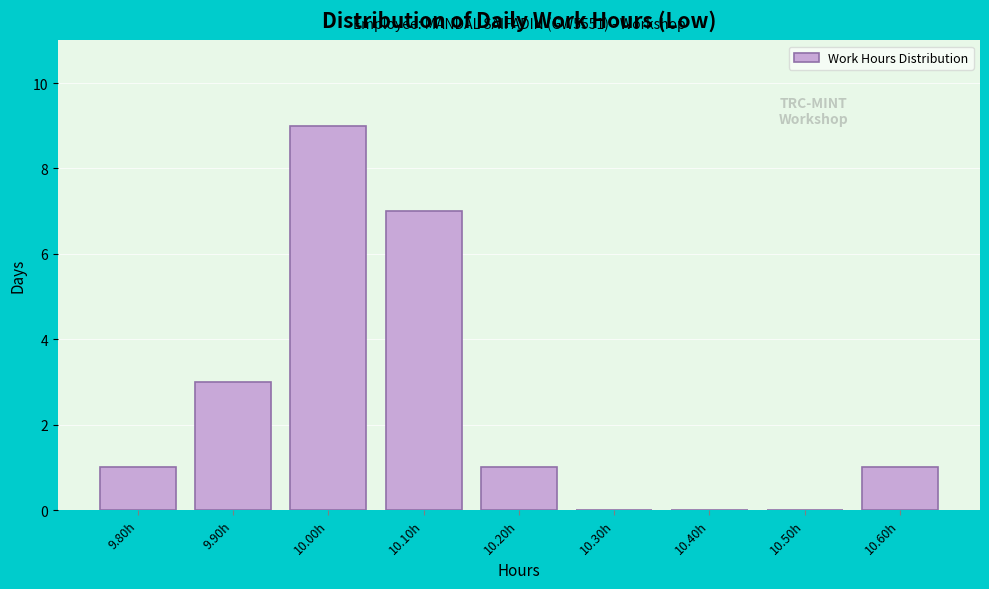

Over which range of the x-axis is the bar tallest?

9.95 to 10.05